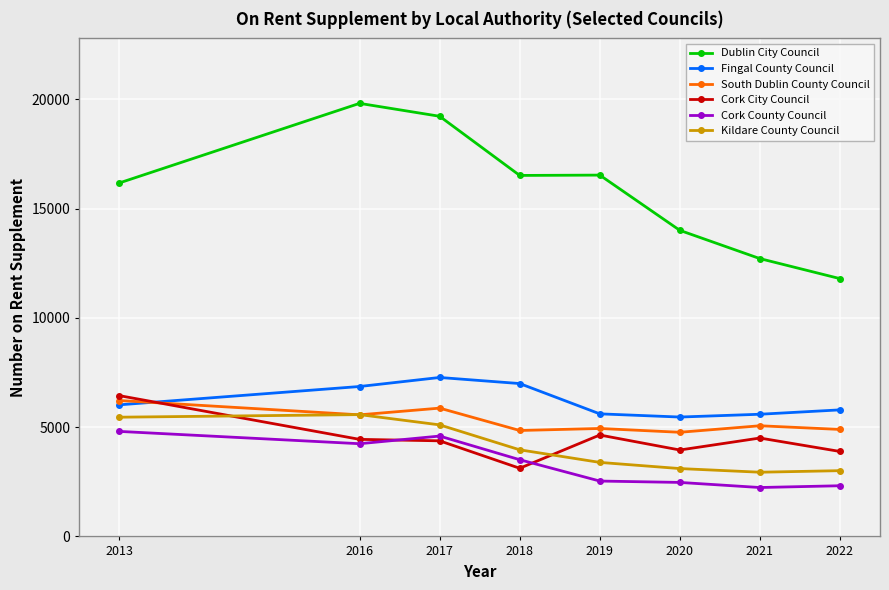

Where is the first local maximum for Dublin City Council?

2016